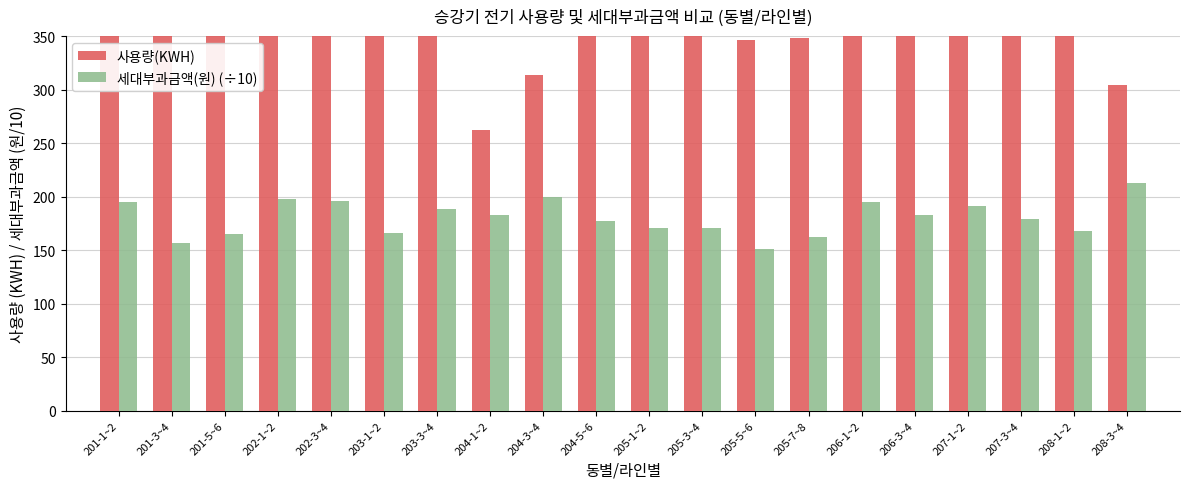

Rank the categories by 세대부과금액(원) (÷10) value from highest to lowest.

208-3~4, 204-3~4, 202-1~2, 202-3~4, 201-1~2, 206-1~2, 207-1~2, 203-3~4, 204-1~2, 206-3~4, 207-3~4, 204-5~6, 205-1~2, 205-3~4, 208-1~2, 203-1~2, 201-5~6, 205-7~8, 201-3~4, 205-5~6